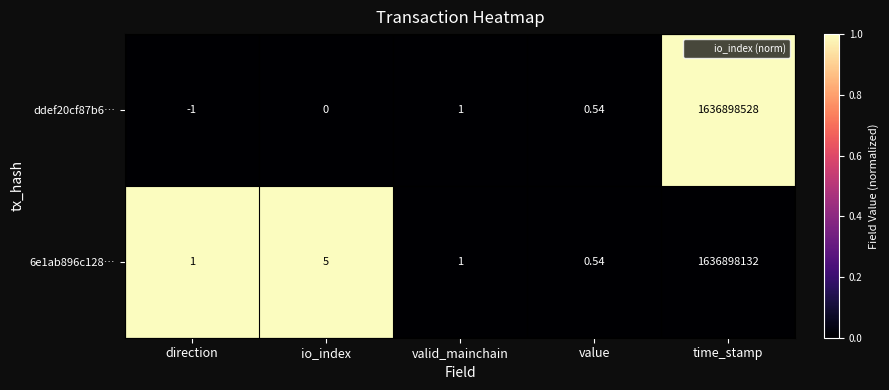

Which category has the lowest value across all series?

direction